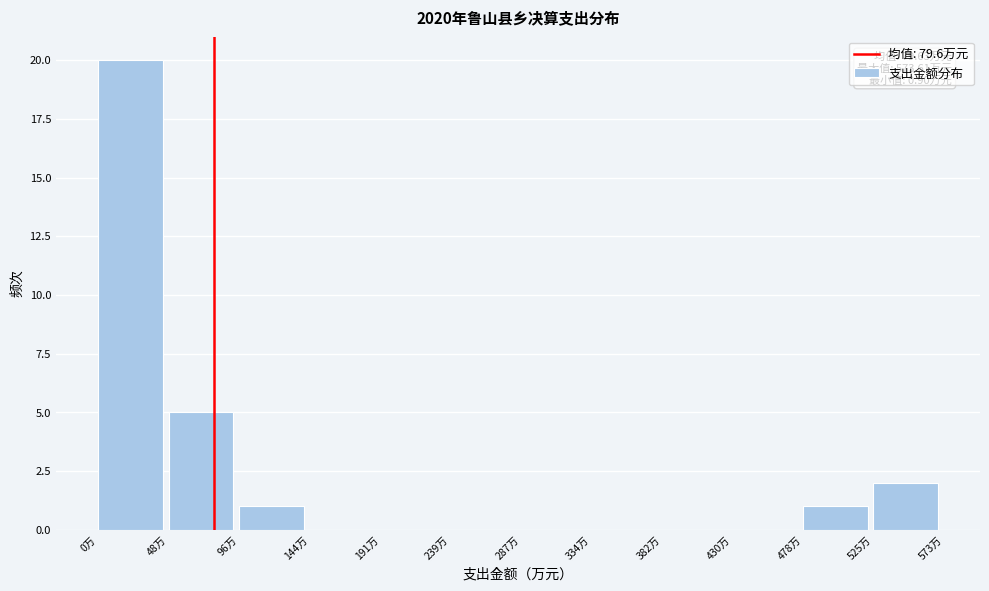

Over which range of the x-axis is the bar tallest?

0 to 50